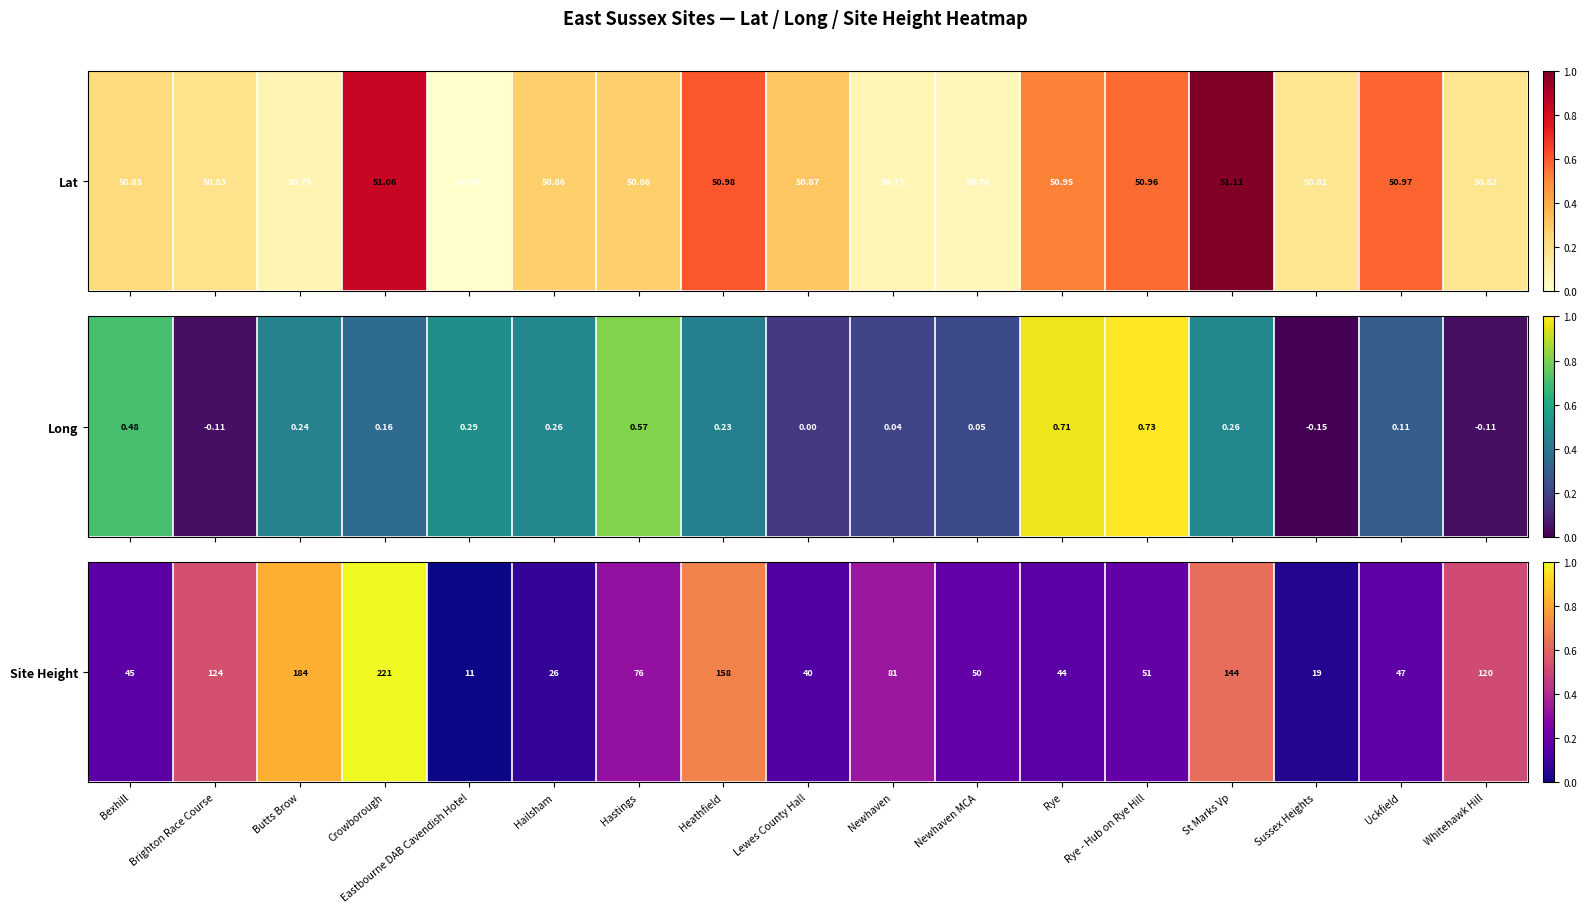

What is the average value?

0.4